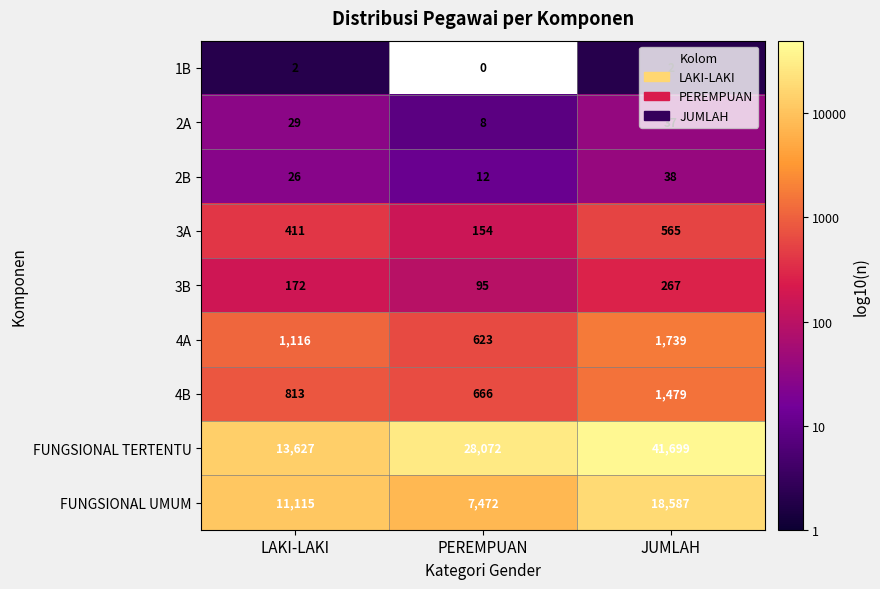

What is the difference between the maximum and minimum values in the 3A series?

411